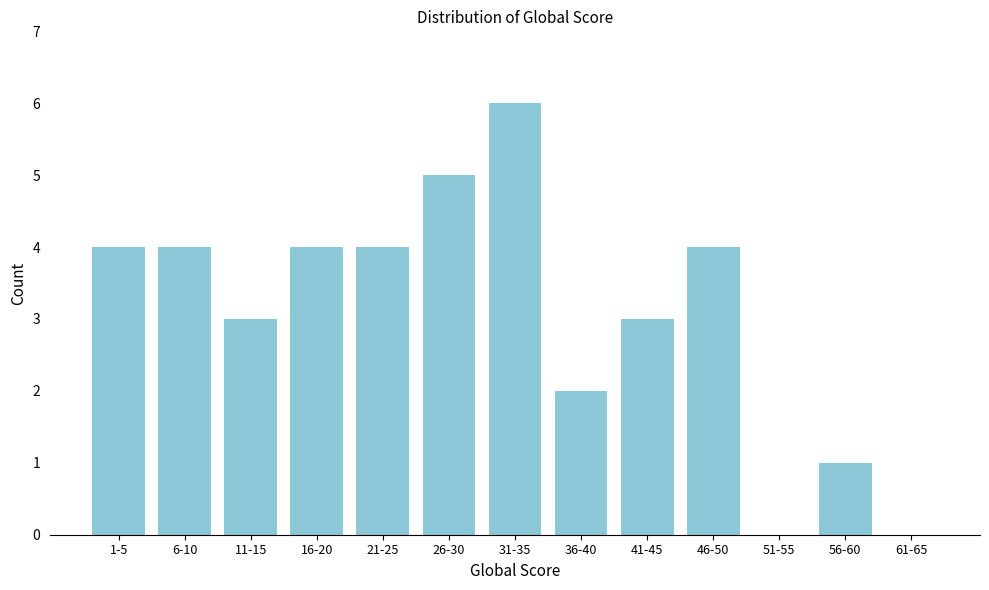

Reading right to left, list all the values displayed in this chart.

61-65=0	56-60=1	51-55=0	46-50=4	41-45=3	36-40=2	31-35=6	26-30=5	21-25=4	16-20=4	11-15=3	6-10=4	1-5=4